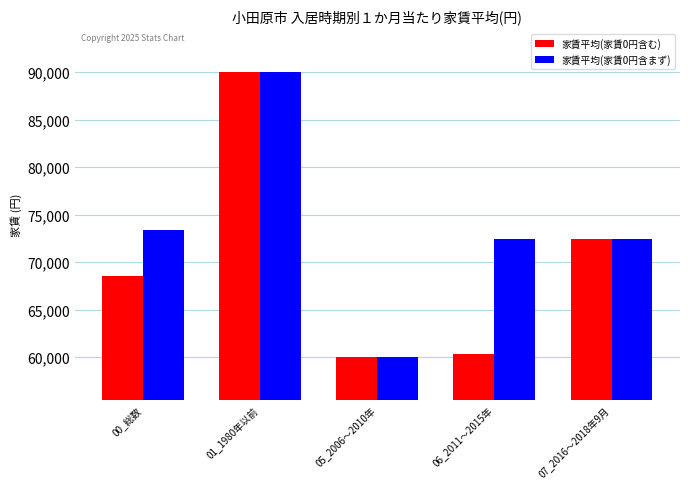

The 家賃平均(家賃0円含む) series shows 68572 at 00_総数. True or false?

True